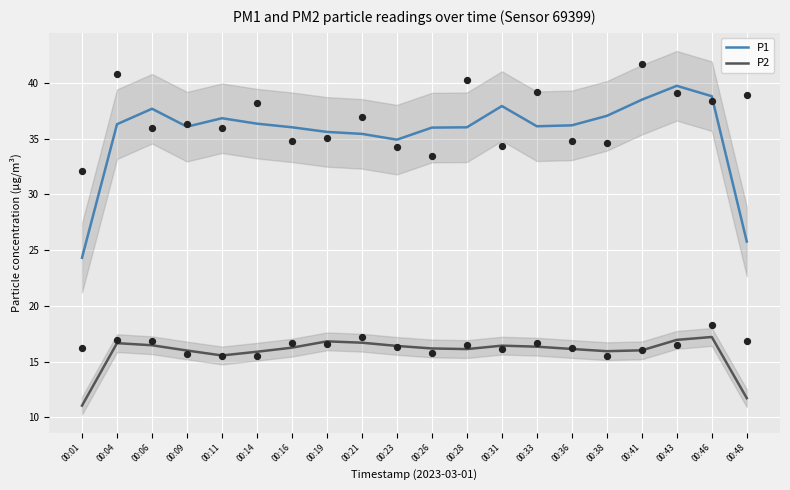

What are all the series names shown in the legend?

P1, P2